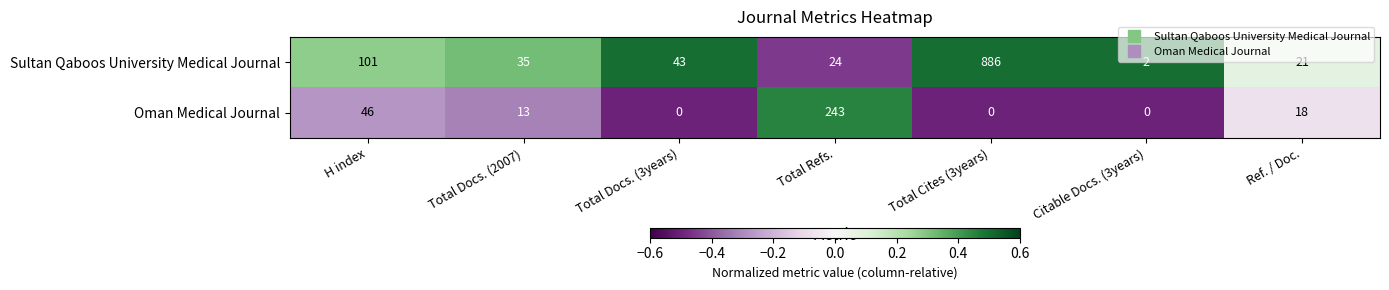

Rank the series by their maximum value, from highest to lowest.

Sultan Qaboos University Medical Journal, Oman Medical Journal